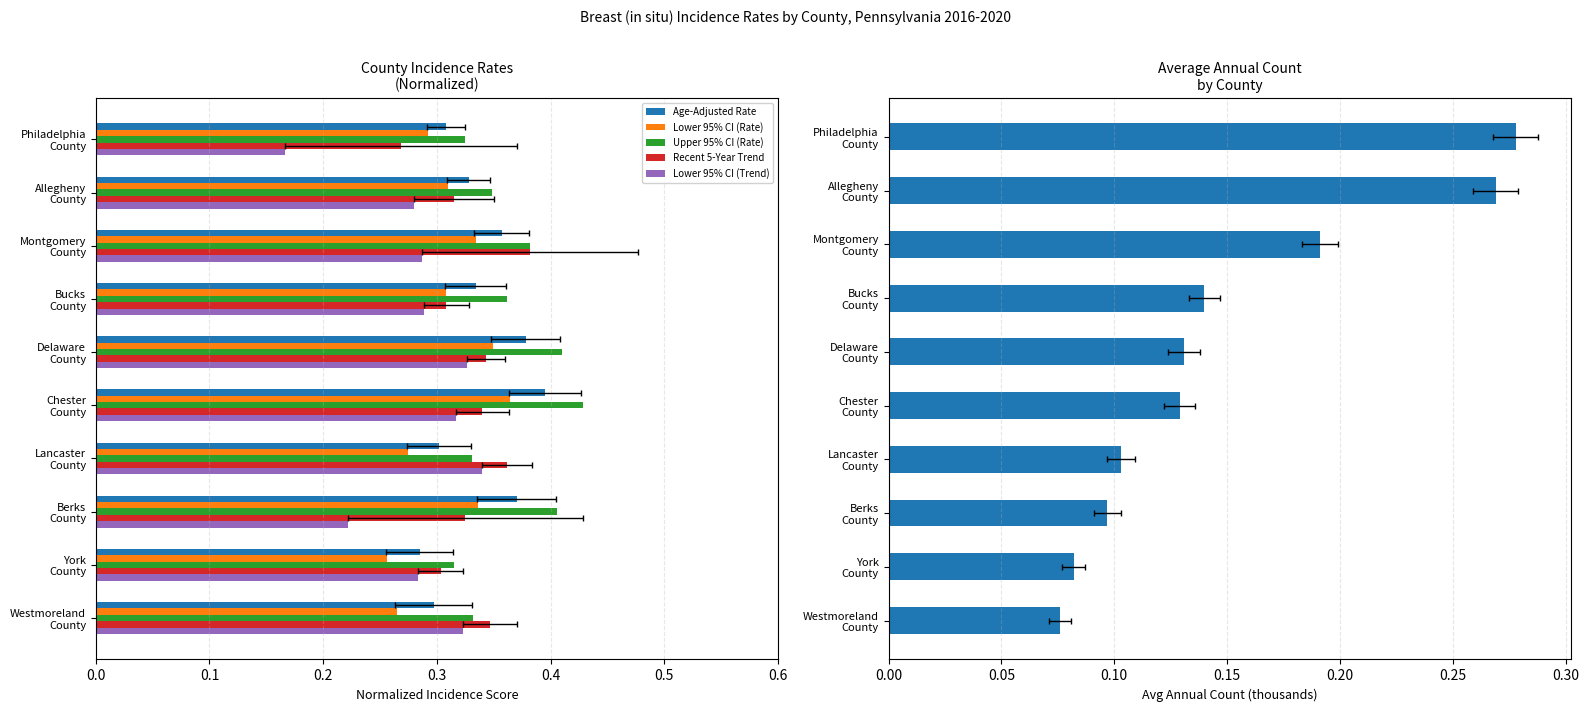

Which series has the largest total across all categories?

Upper 95% CI (Rate)